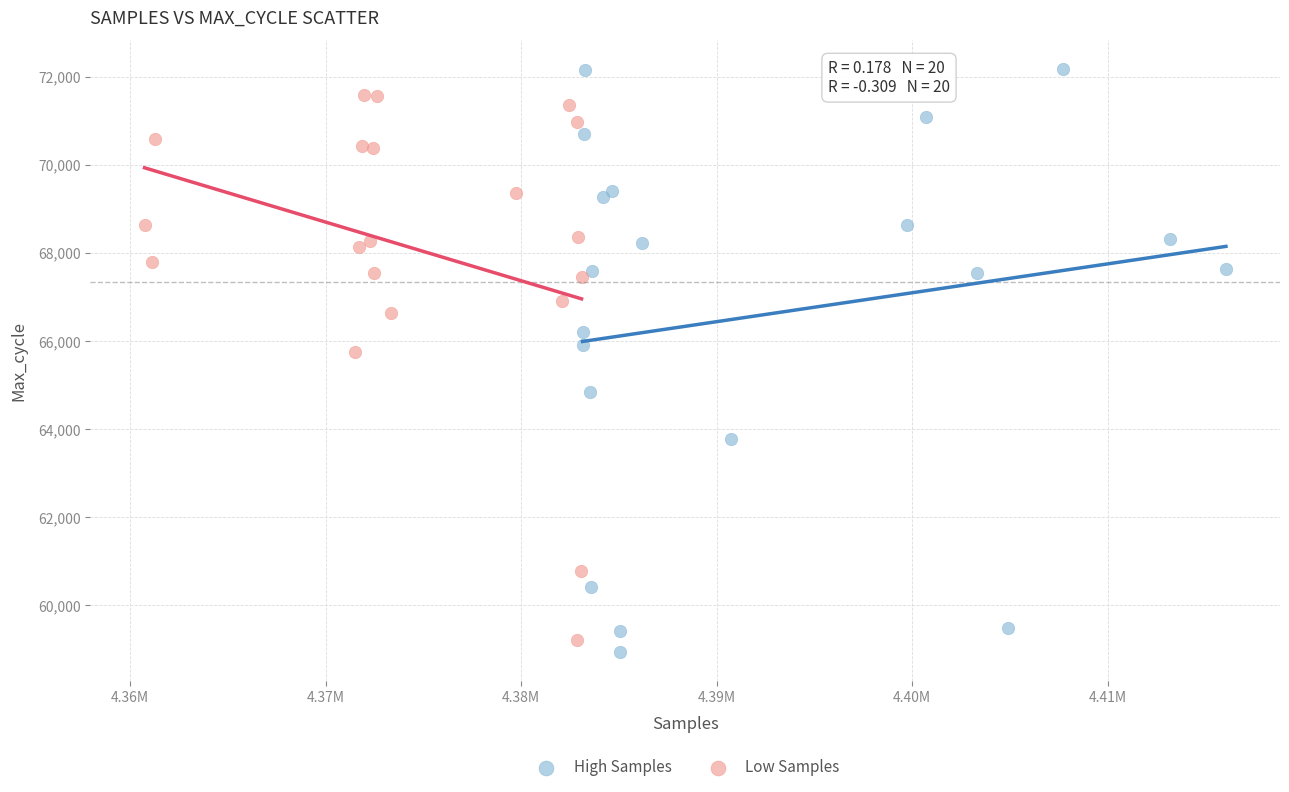

Which series reaches the maximum Y coordinate?

High Samples